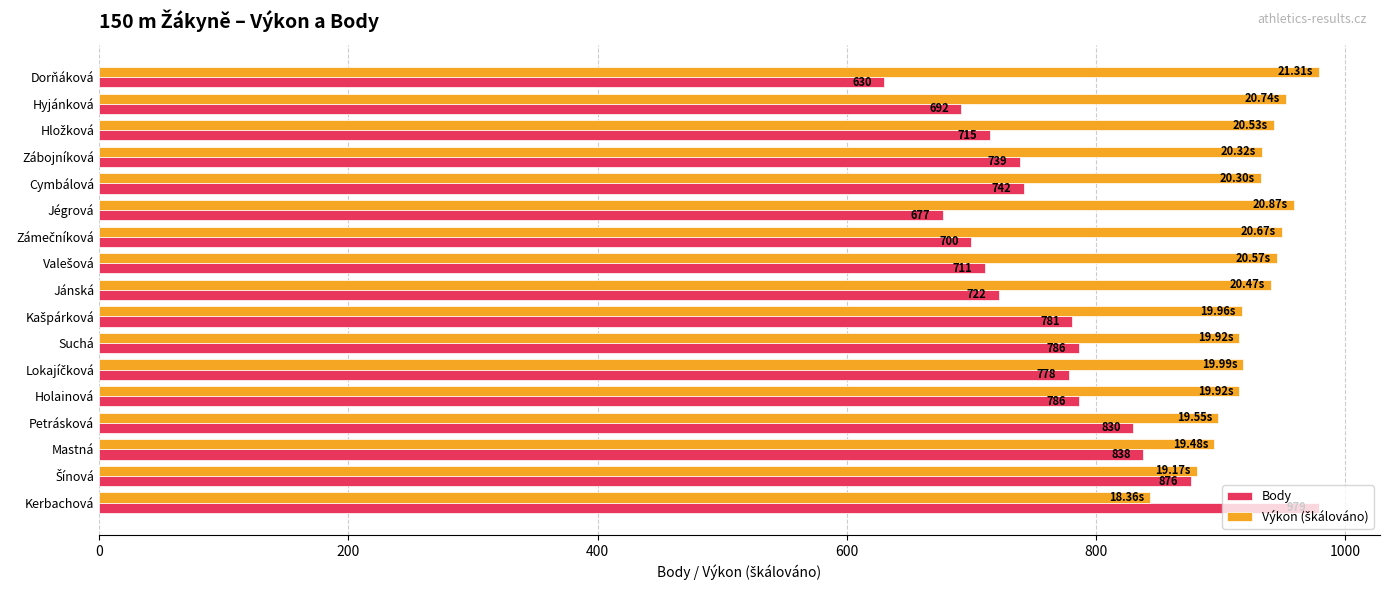

Which category has the highest value in the Body series?

Kerbachová